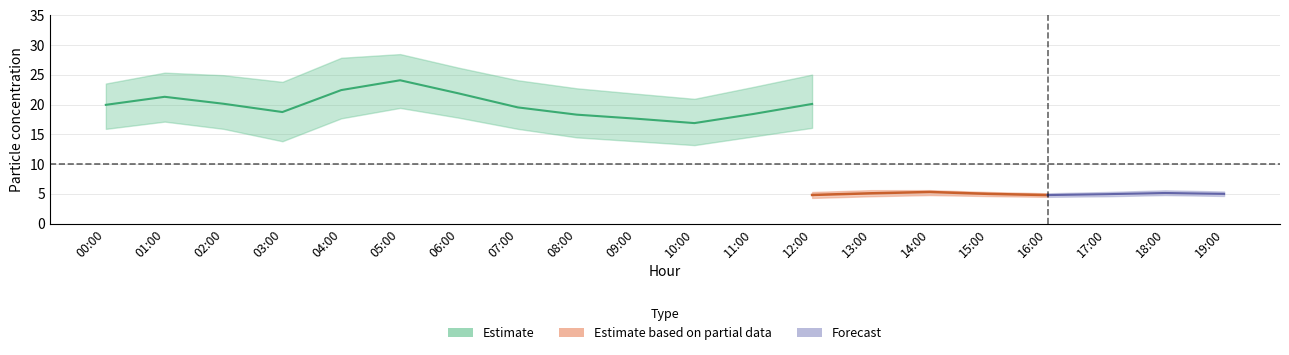

What is the label of the 12th point from the right?

08:00